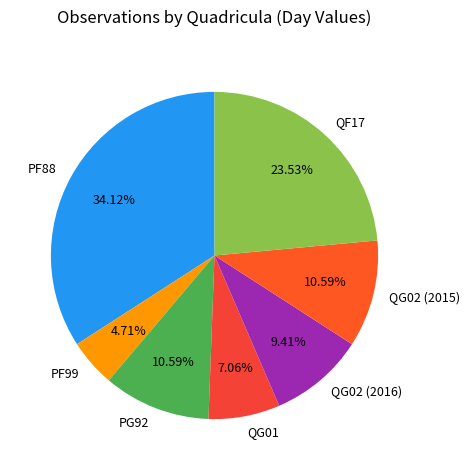

What percentage is NOT represented by QG02 (2016)?

90.6%